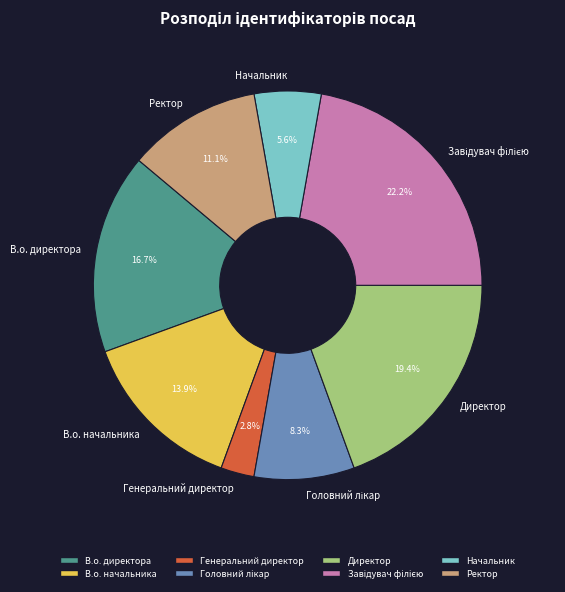

Combined, what portion of the pie is В.о. начальника and Директор?

33.3%